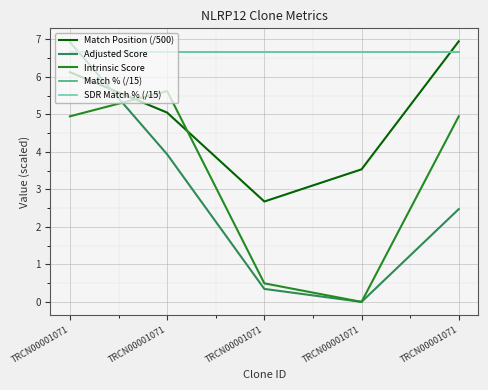

True or false: Match % (/15) and SDR Match % (/15) cross at least once.

False